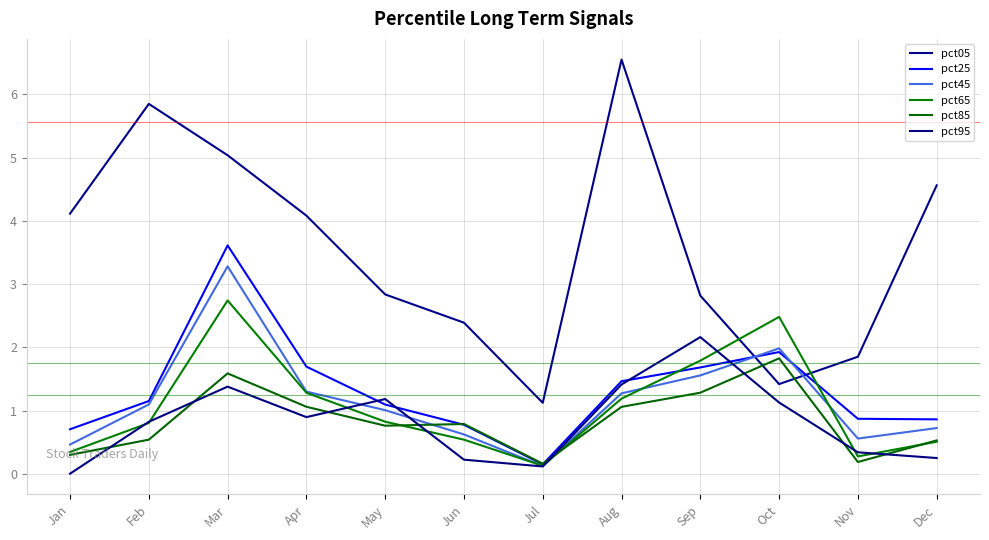

In pct25, how many points are higher than both neighbors (excluding endpoints)?

2